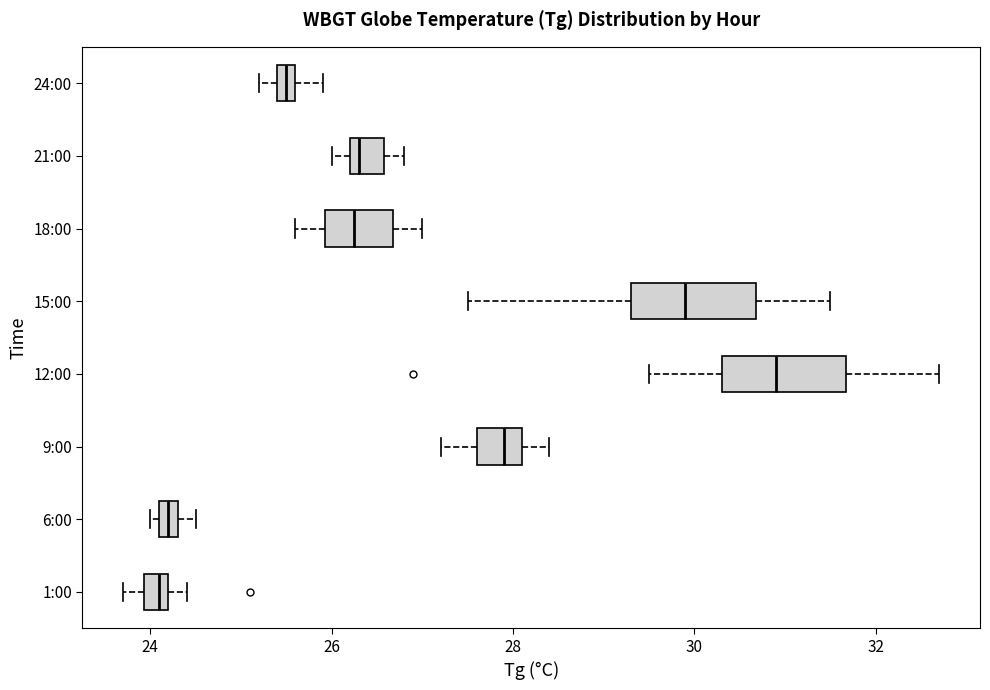

Which box's median line is the furthest to the right?

12:00